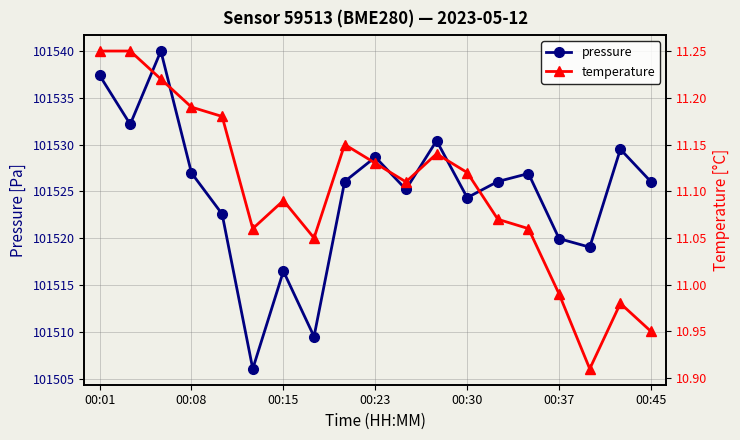

What is the maximum value shown in the chart?

101540.0